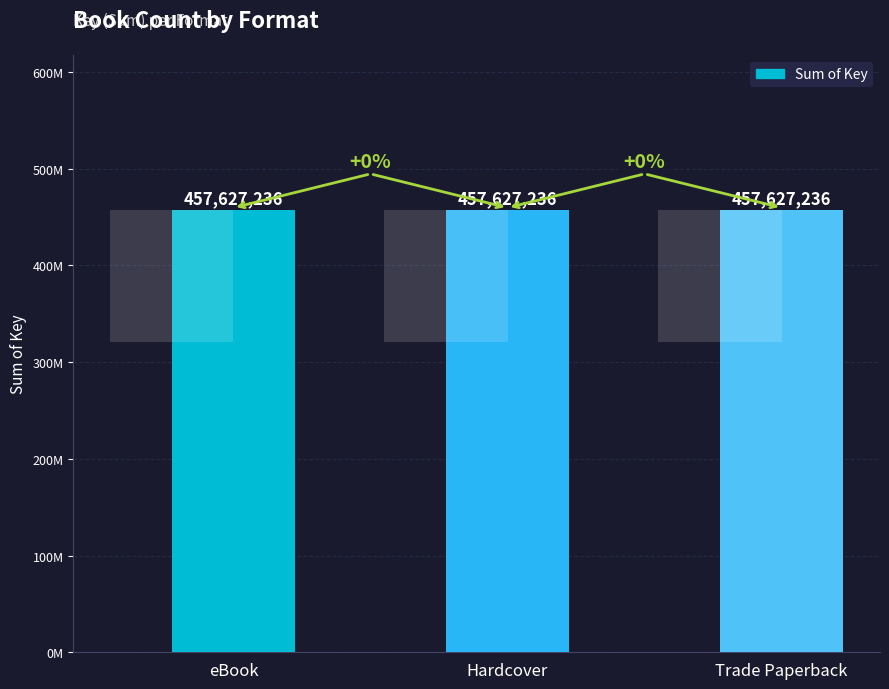

The value at Hardcover is 196094653. True or false?

False